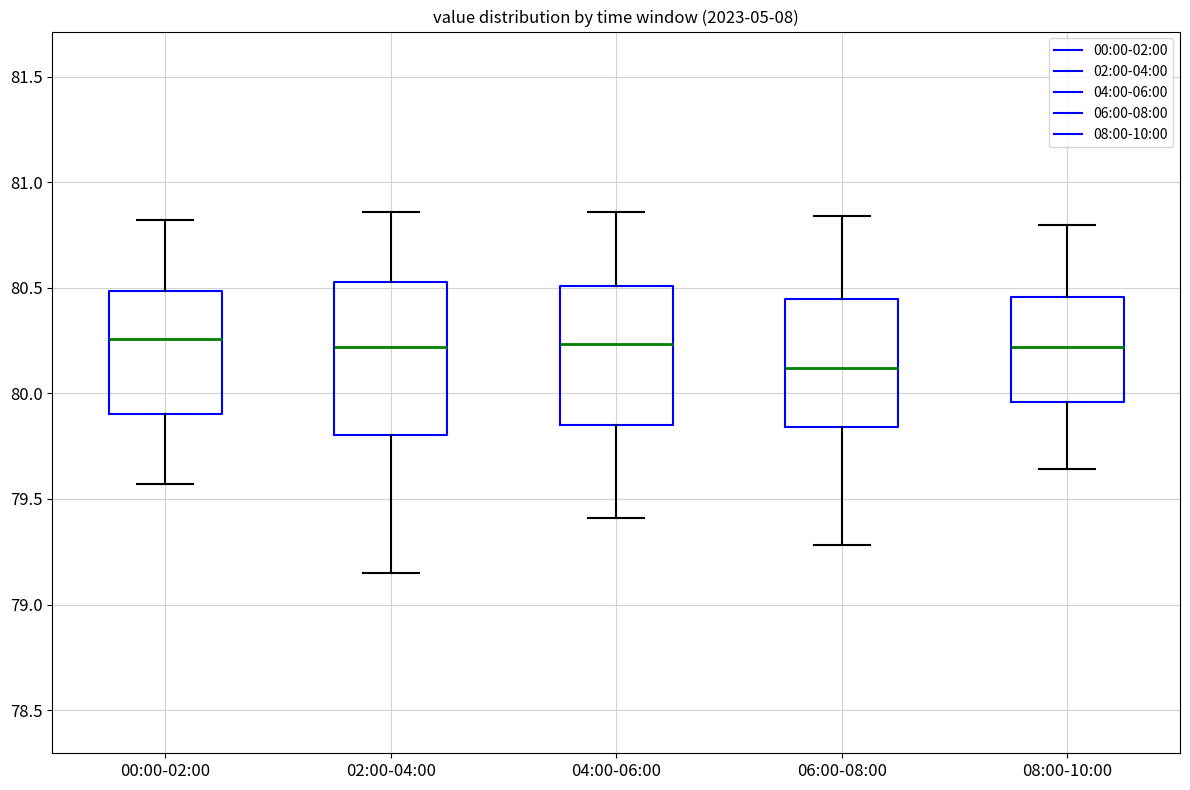

Reading left to right, transcribe this box plot: for each box, give where its median line is, the range the box spans, and where its two whiskers end, as read against the y-axis. The values are not printed on the chart, so give them approximately, as read against the axis.

00:00-02:00: median 80.25, box 79.90 to 80.50, whiskers 79.55 to 80.80
02:00-04:00: median 80.20, box 79.80 to 80.55, whiskers 79.15 to 80.85
04:00-06:00: median 80.25, box 79.85 to 80.50, whiskers 79.40 to 80.85
06:00-08:00: median 80.10, box 79.85 to 80.45, whiskers 79.30 to 80.85
08:00-10:00: median 80.20, box 79.95 to 80.45, whiskers 79.65 to 80.80